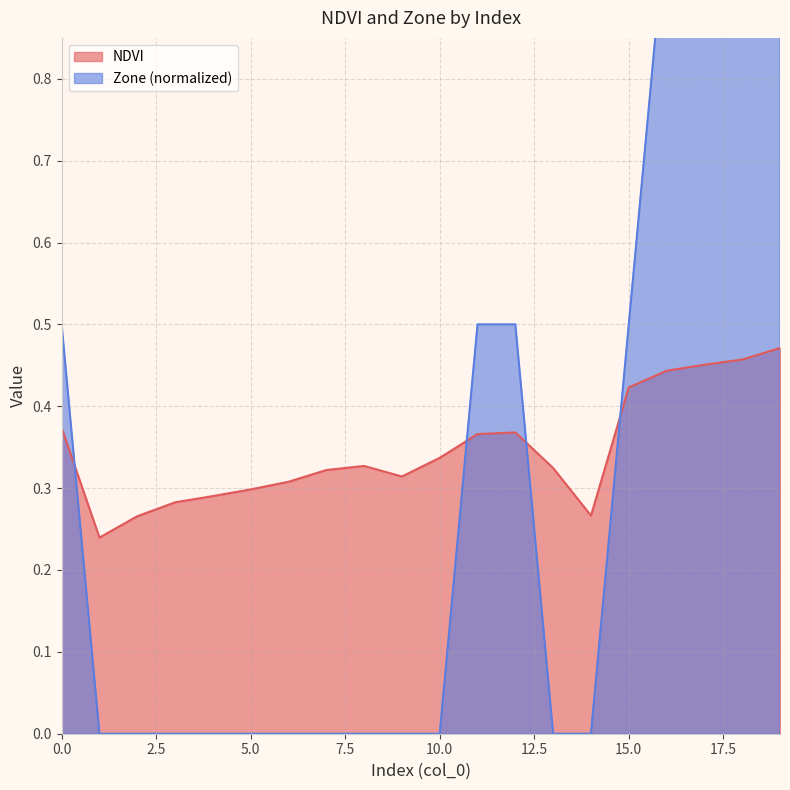

List the labels in order of NDVI value, largest first.

19, 18, 17, 16, 15, 0, 12, 11, 10, 8, 13, 7, 9, 6, 5, 4, 3, 14, 2, 1